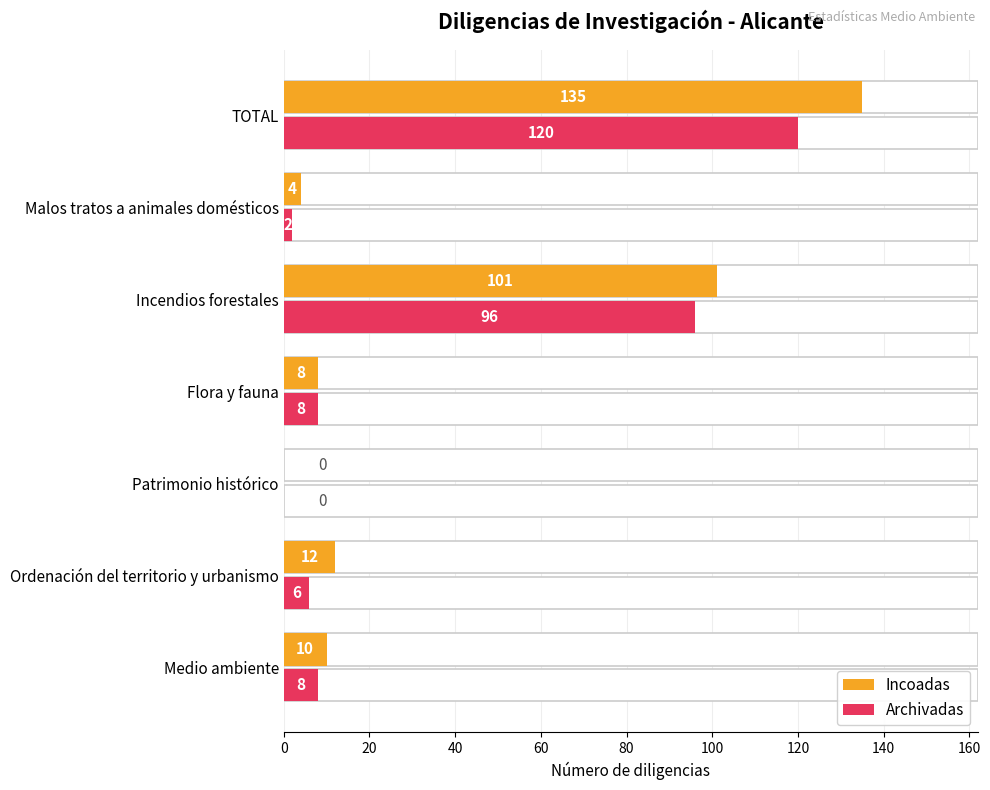

Count the number of categories in the chart.

7